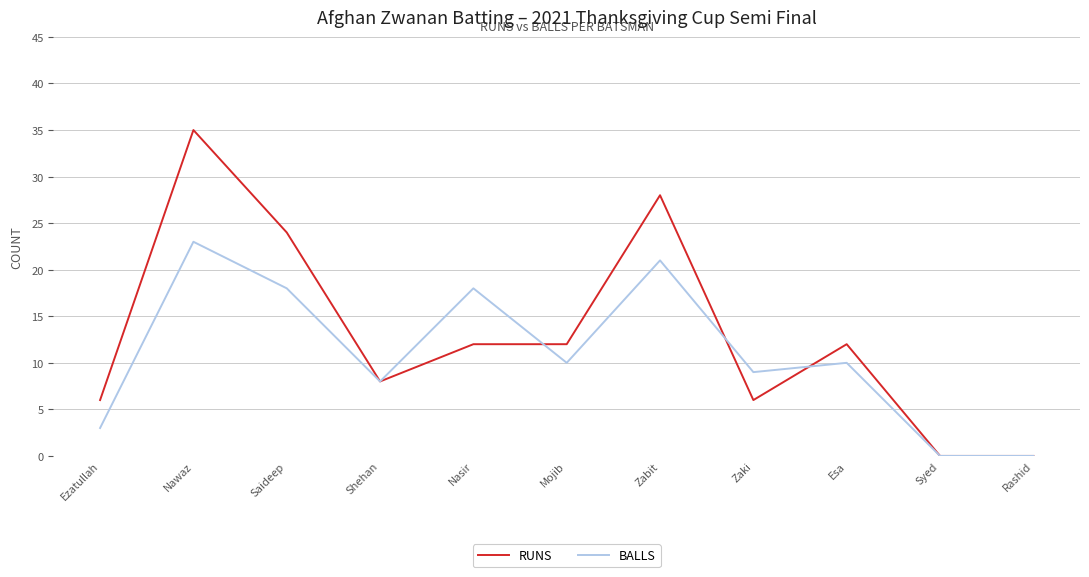

What is the total value across all series at Ezatullah?

9